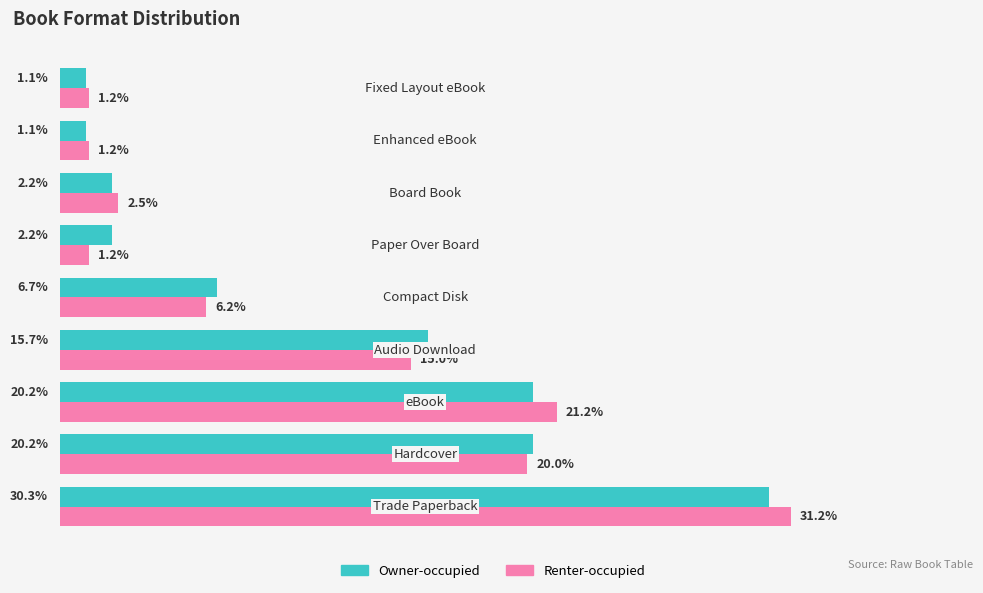

List the series in order of their peak value, highest first.

Renter-occupied, Owner-occupied